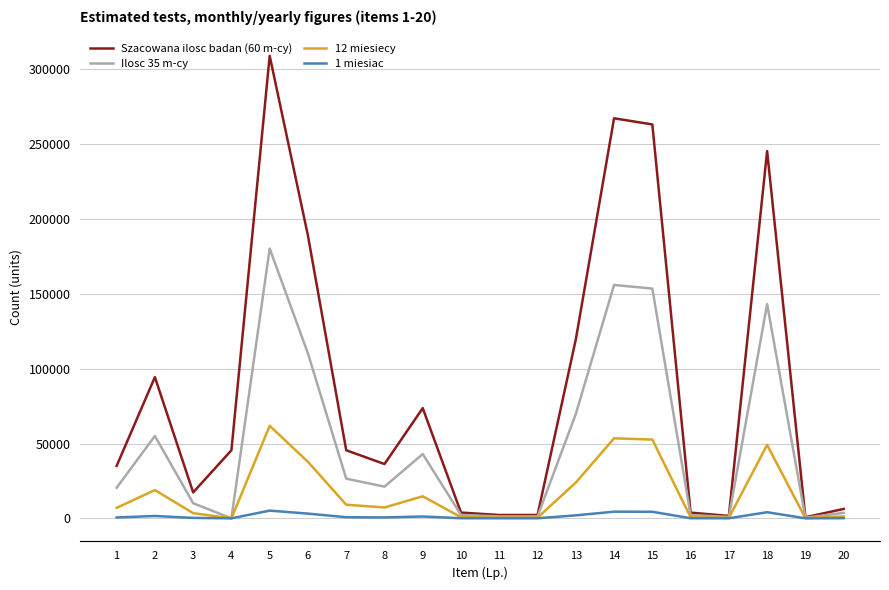

Is the value of Ilosc 35 m-cy at 8 greater than the value of 12 miesiecy at 18?

No